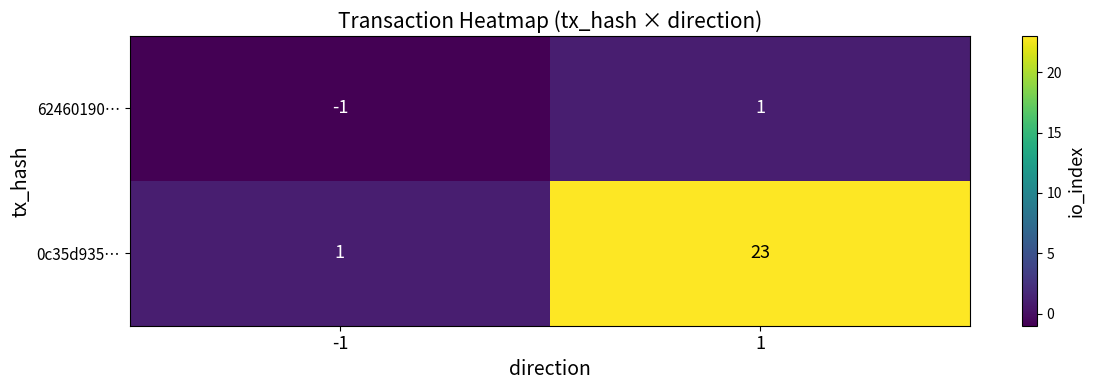

What is the minimum value shown in the chart?

-1